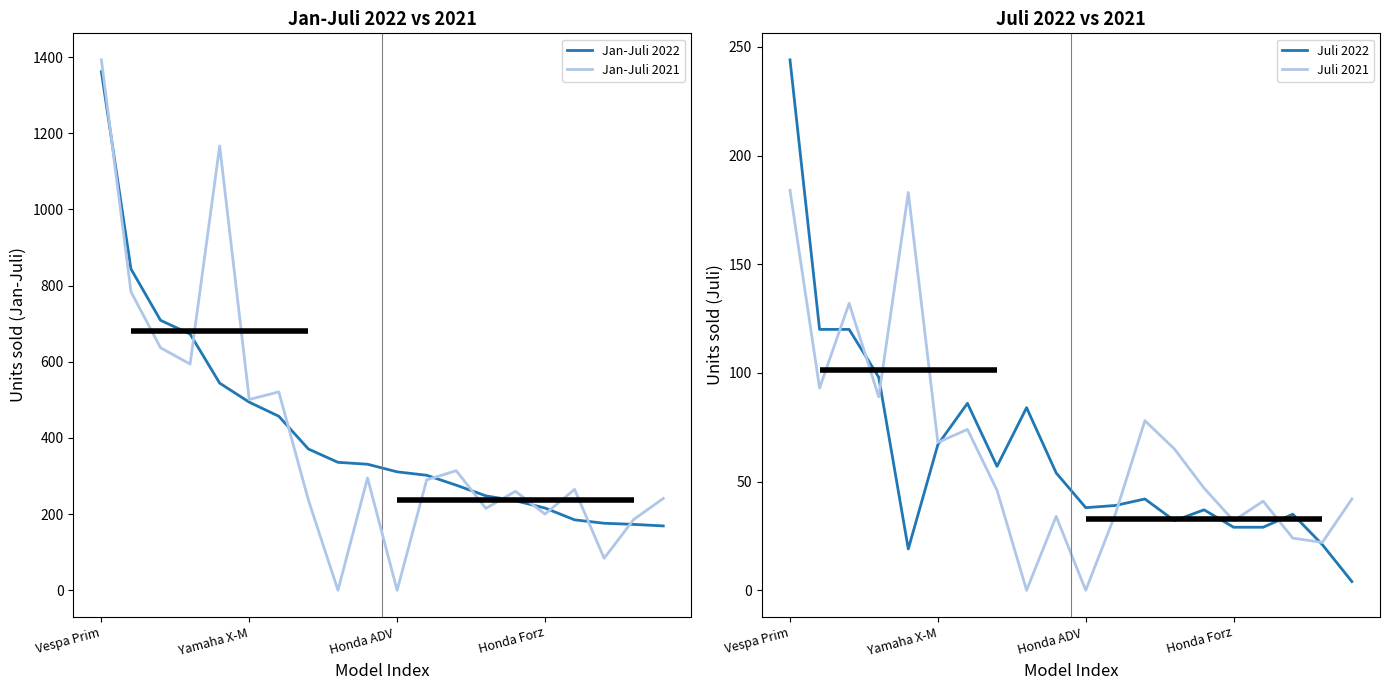

Which series has the largest range (max minus min)?

Jan-Juli 2021